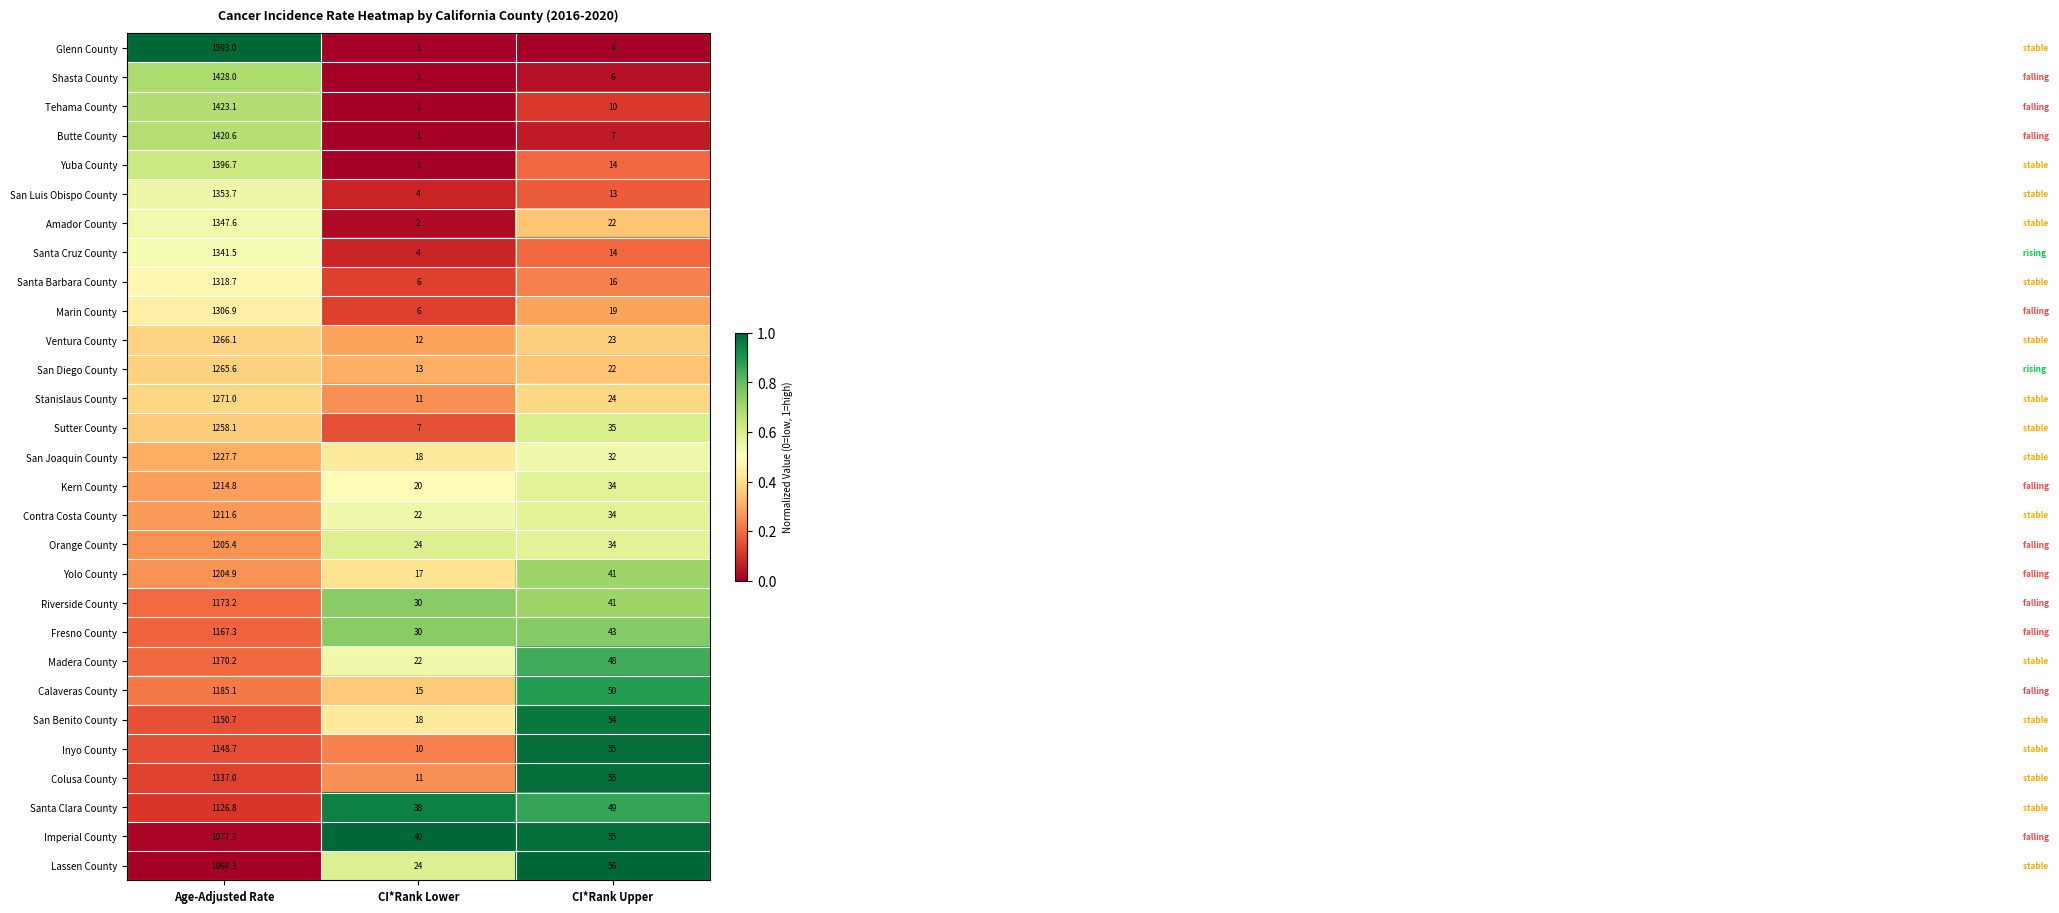

Rank the series by their maximum value, from lowest to highest.

Lassen County, Imperial County, Santa Clara County, Colusa County, Inyo County, San Benito County, Fresno County, Madera County, Riverside County, Calaveras County, Yolo County, Orange County, Contra Costa County, Kern County, San Joaquin County, Sutter County, San Diego County, Ventura County, Stanislaus County, Marin County, Santa Barbara County, Santa Cruz County, Amador County, San Luis Obispo County, Yuba County, Butte County, Tehama County, Shasta County, Glenn County